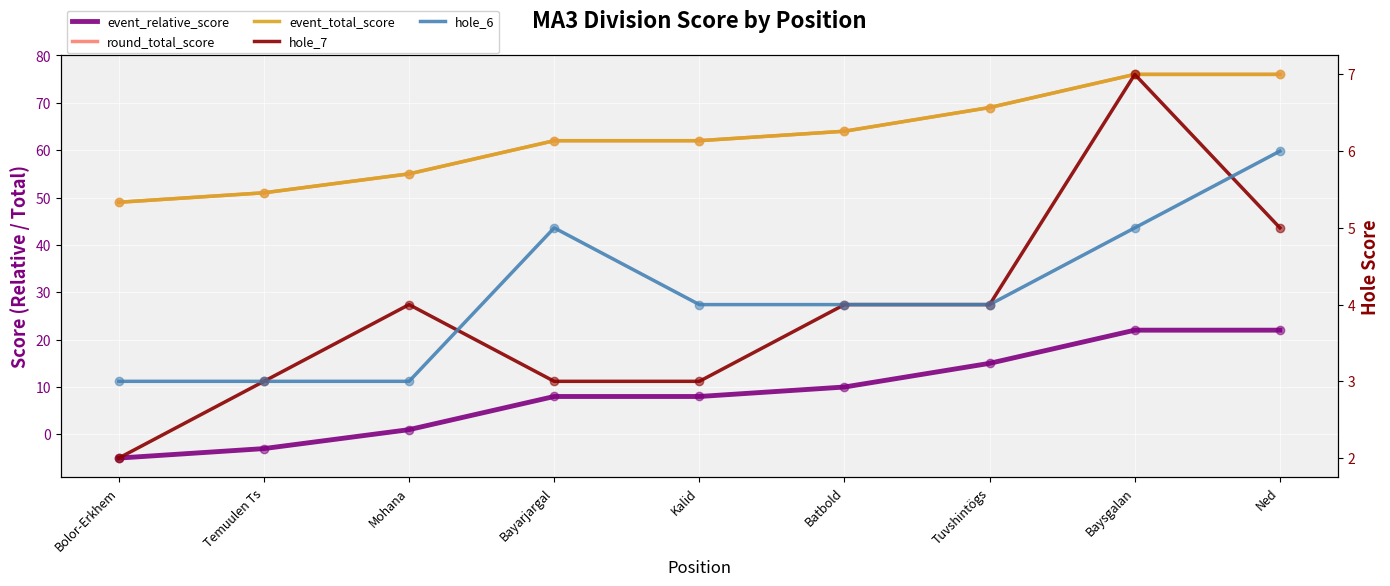

Which series reaches the minimum Y coordinate?

event_relative_score